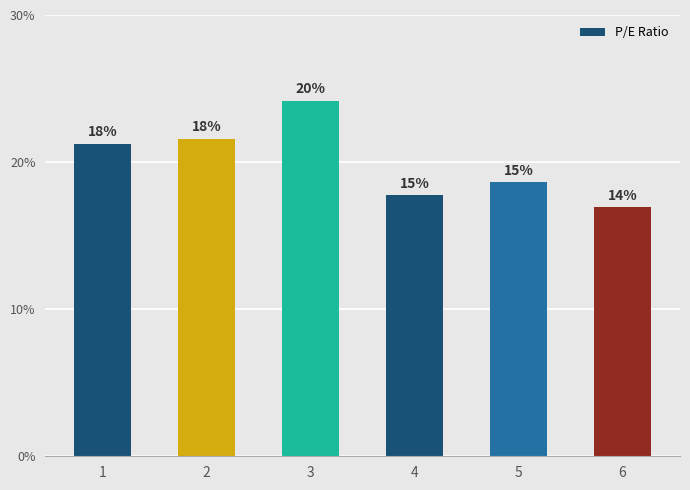

Reading right to left, extract all data points from this chart.

16.9	18.6	17.8	24.2	21.6	21.3